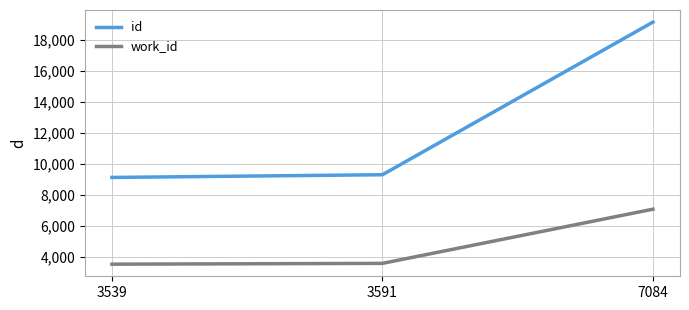

At which label is work_id closest to 5311?

3591